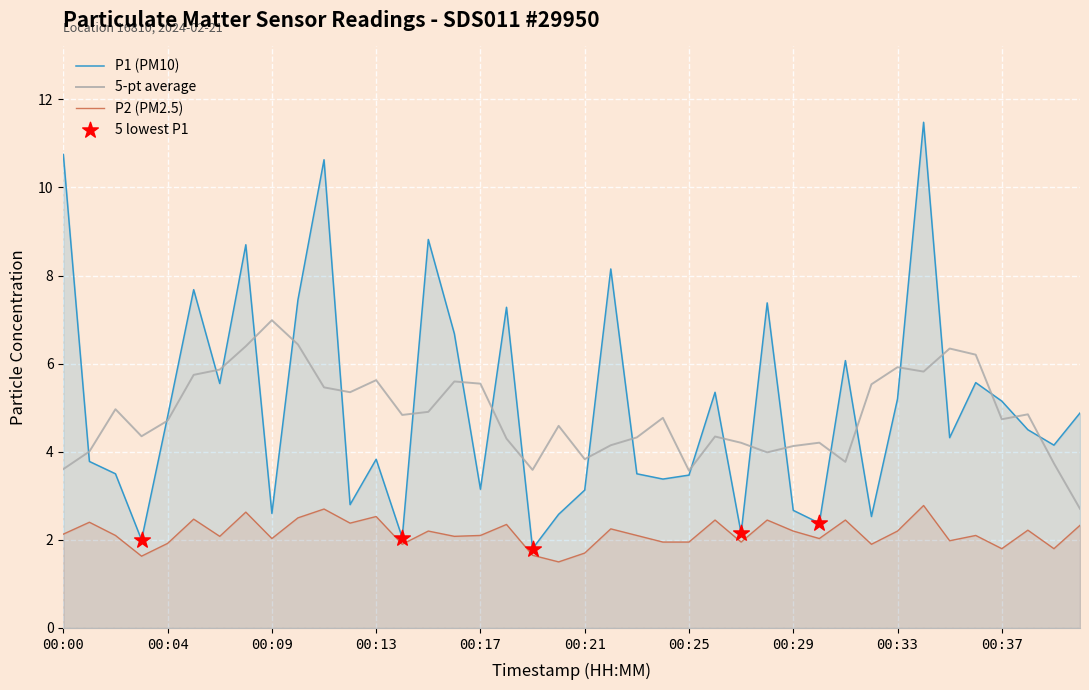

Is the value of P2 at 00:13 greater than the value of P1 at 00:41?

No